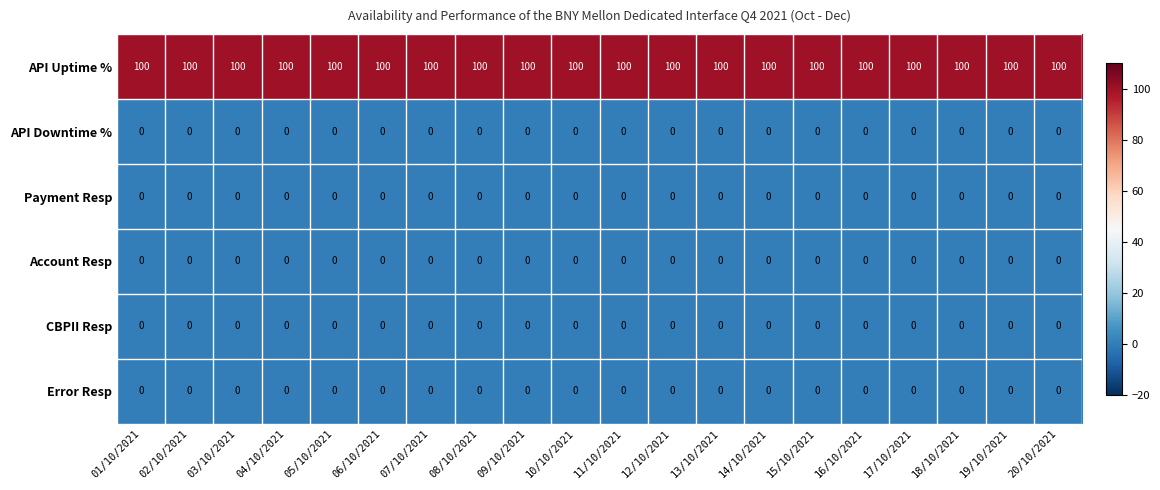

What is the greatest value displayed?

100